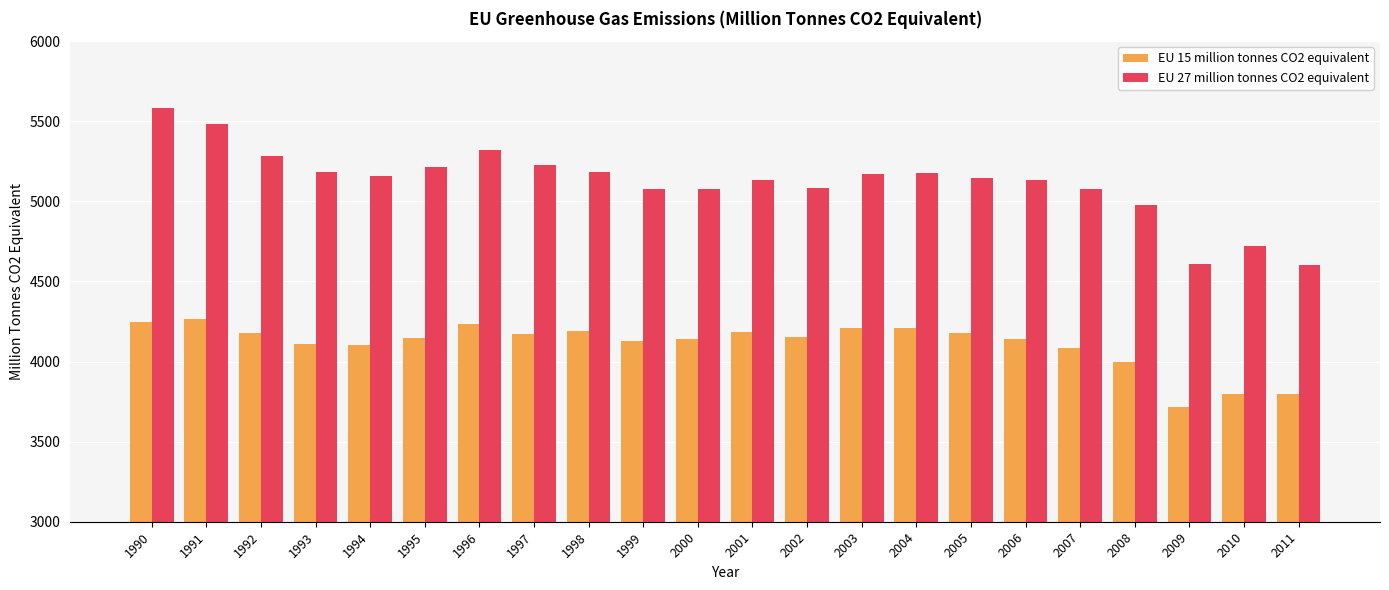

Is the value of EU 15 million tonnes CO2 equivalent at 2010 greater than the value of EU 27 million tonnes CO2 equivalent at 2000?

No